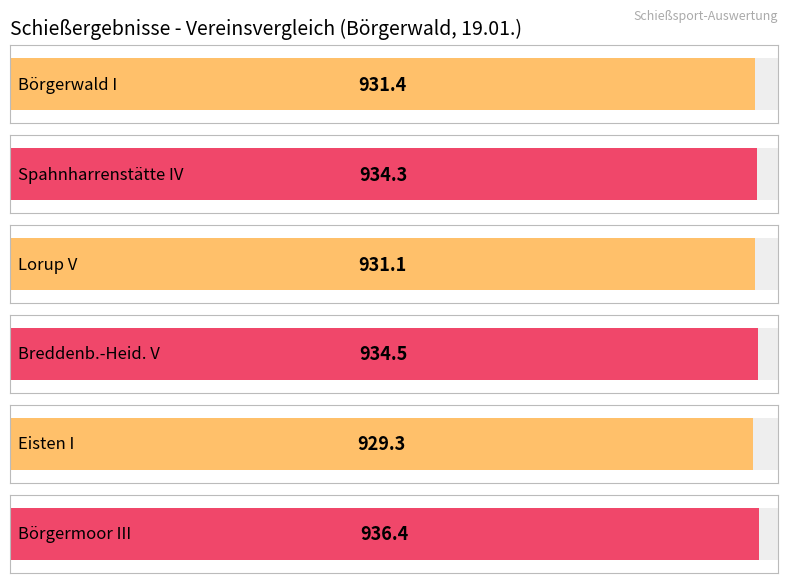

Reading left to right, transcribe all the data shown in this chart.

Börgerwald I=931.4	Spahnharrenstätte IV=934.3	Lorup V=931.1	Breddenb.-Heid. V=934.5	Eisten I=929.3	Börgermoor III=936.4